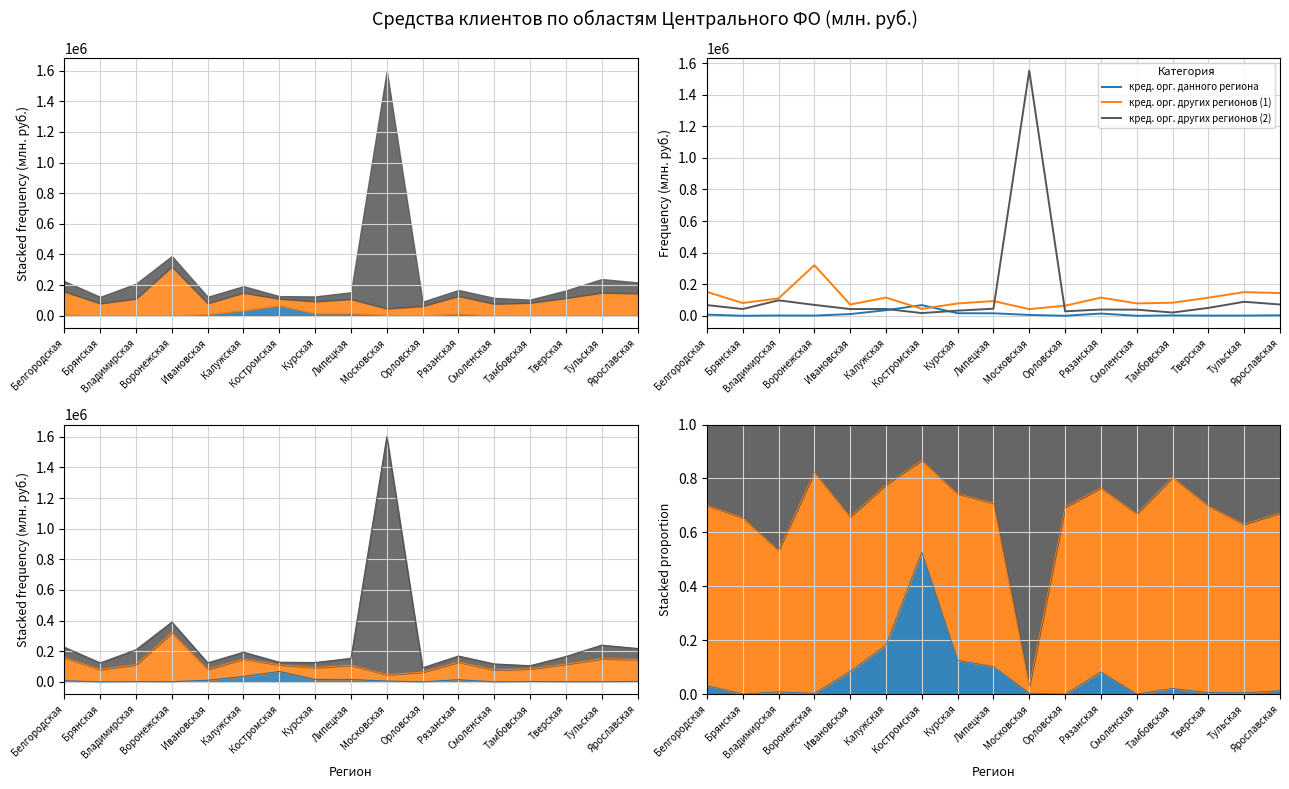

At which category is the sum across all series the highest?

Московская